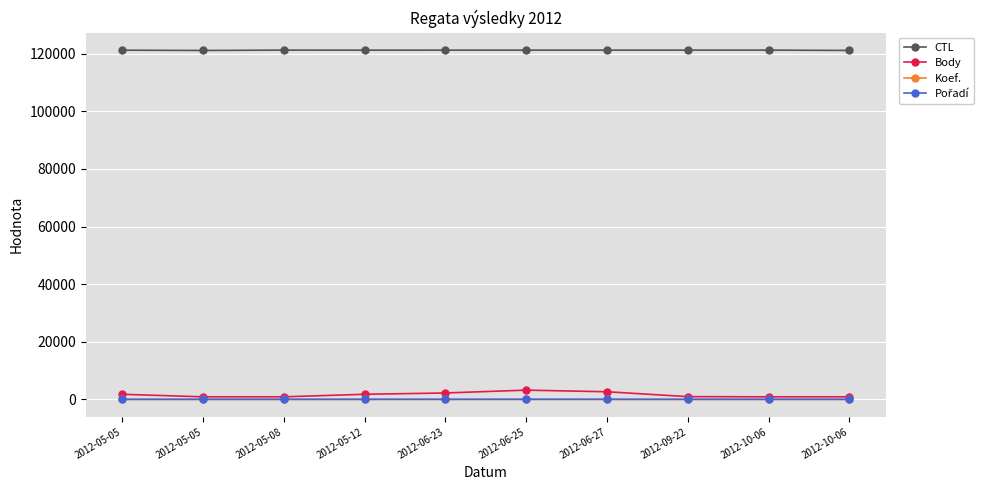

How many Pořadí values are between 1 and 2?

9